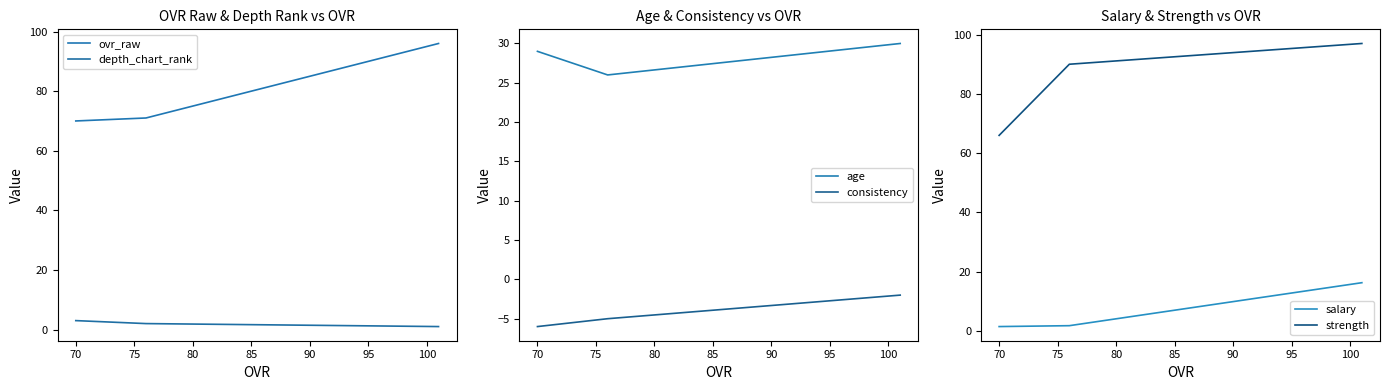

What is the value of the age point at the 2nd from the left?

26.0